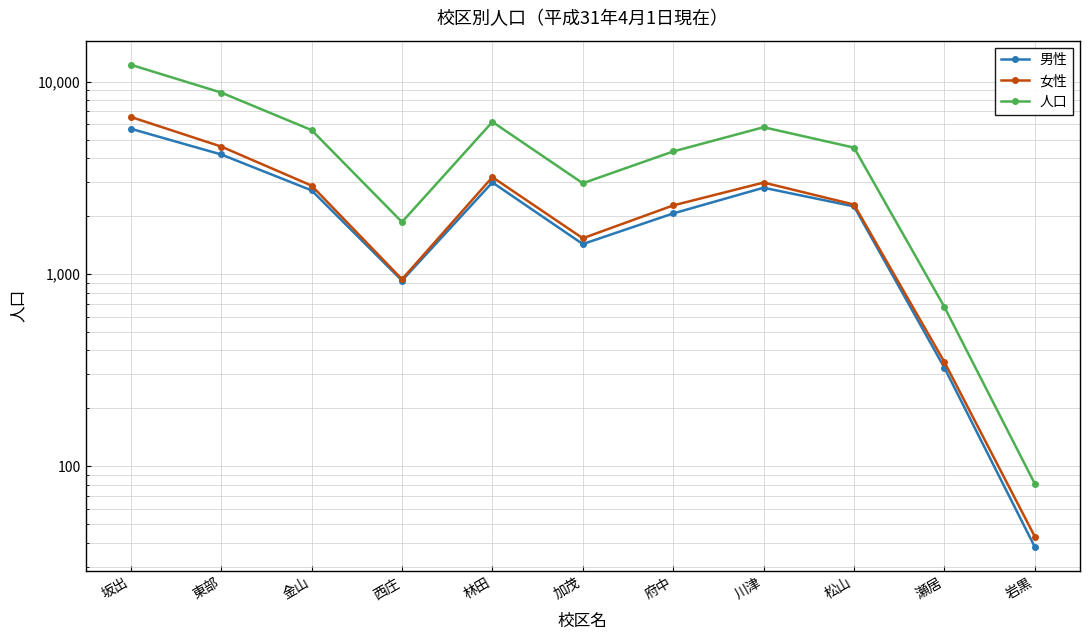

What is the minimum value shown in the chart?

38